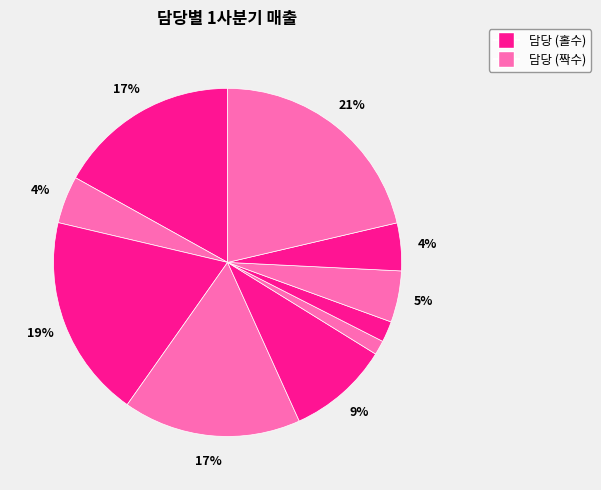

How many slices are in this pie chart?

10